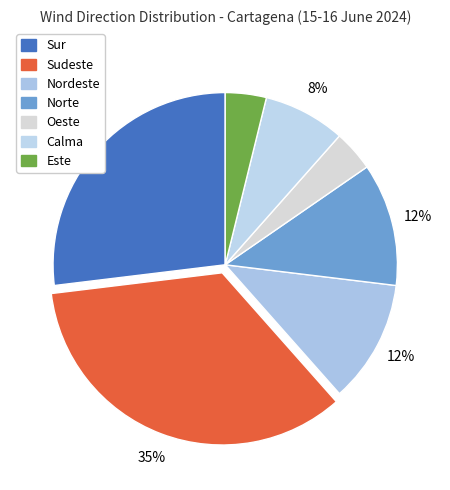

Rank the categories by value from lowest to highest.

Oeste, Este, Calma, Nordeste, Norte, Sur, Sudeste